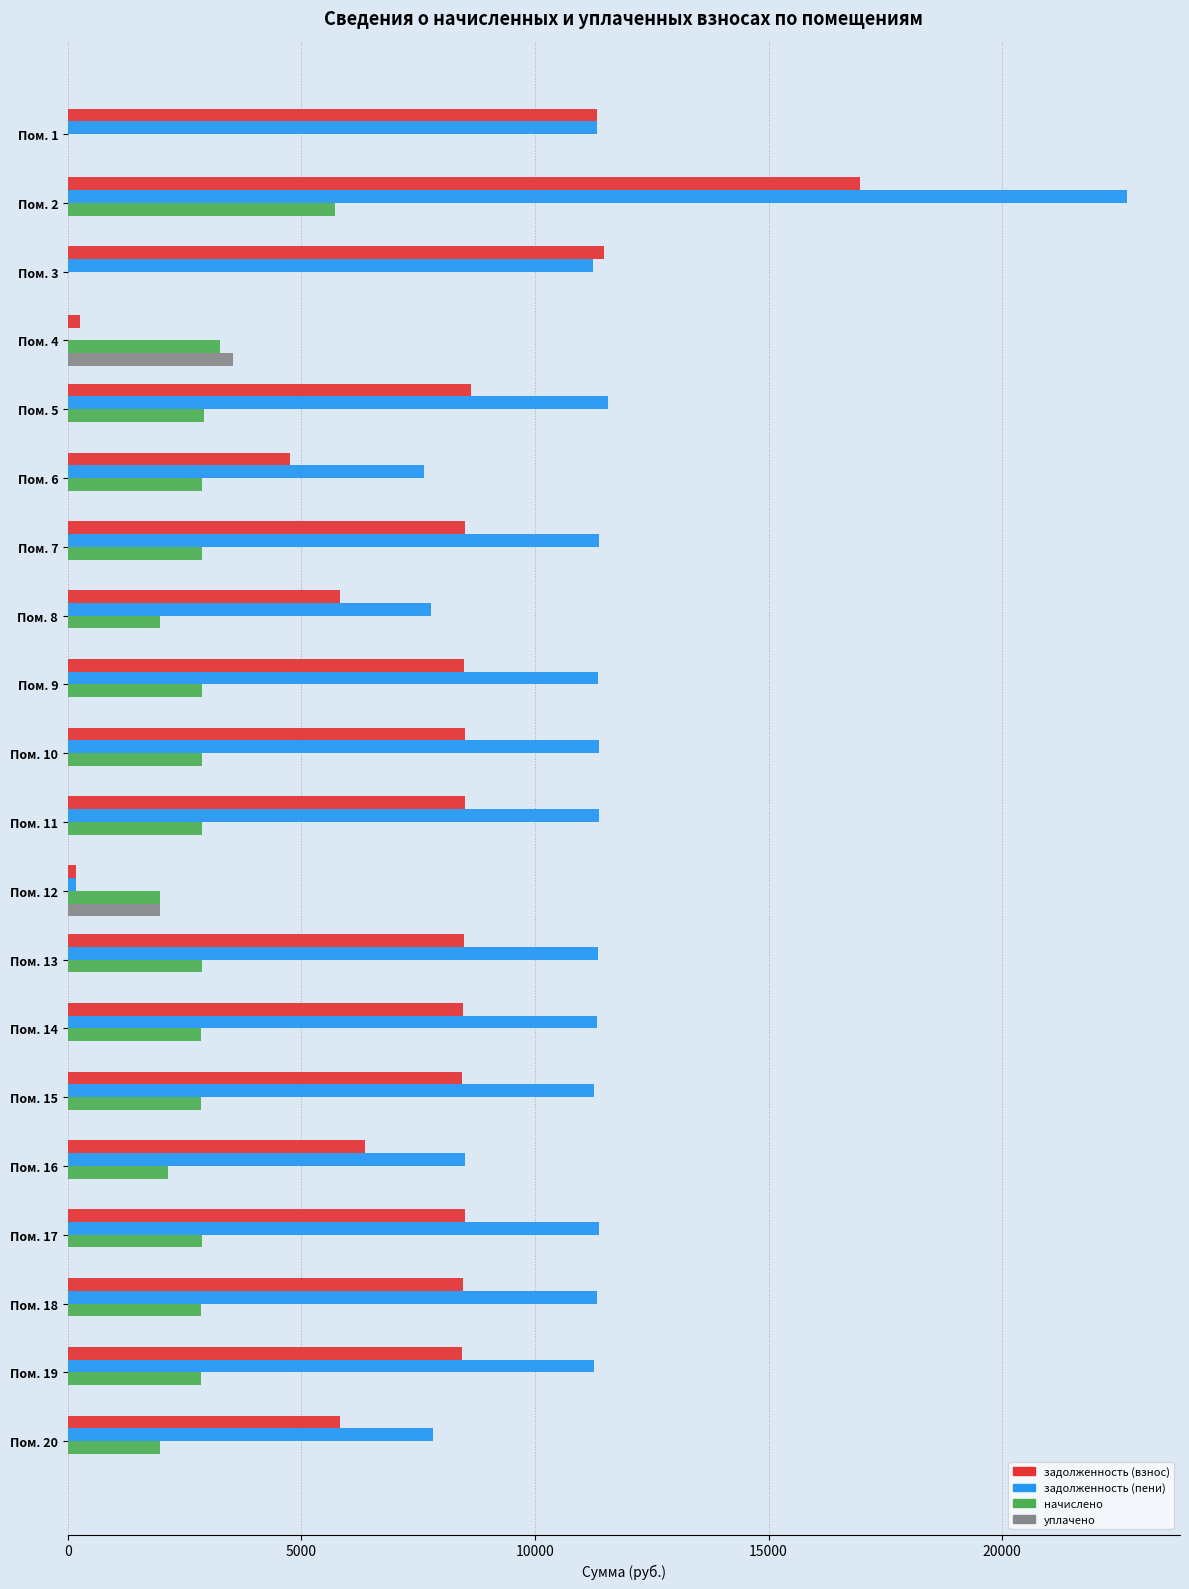

What are all the series names shown in the legend?

задолженность (взнос), задолженность (пени), начислено, уплачено